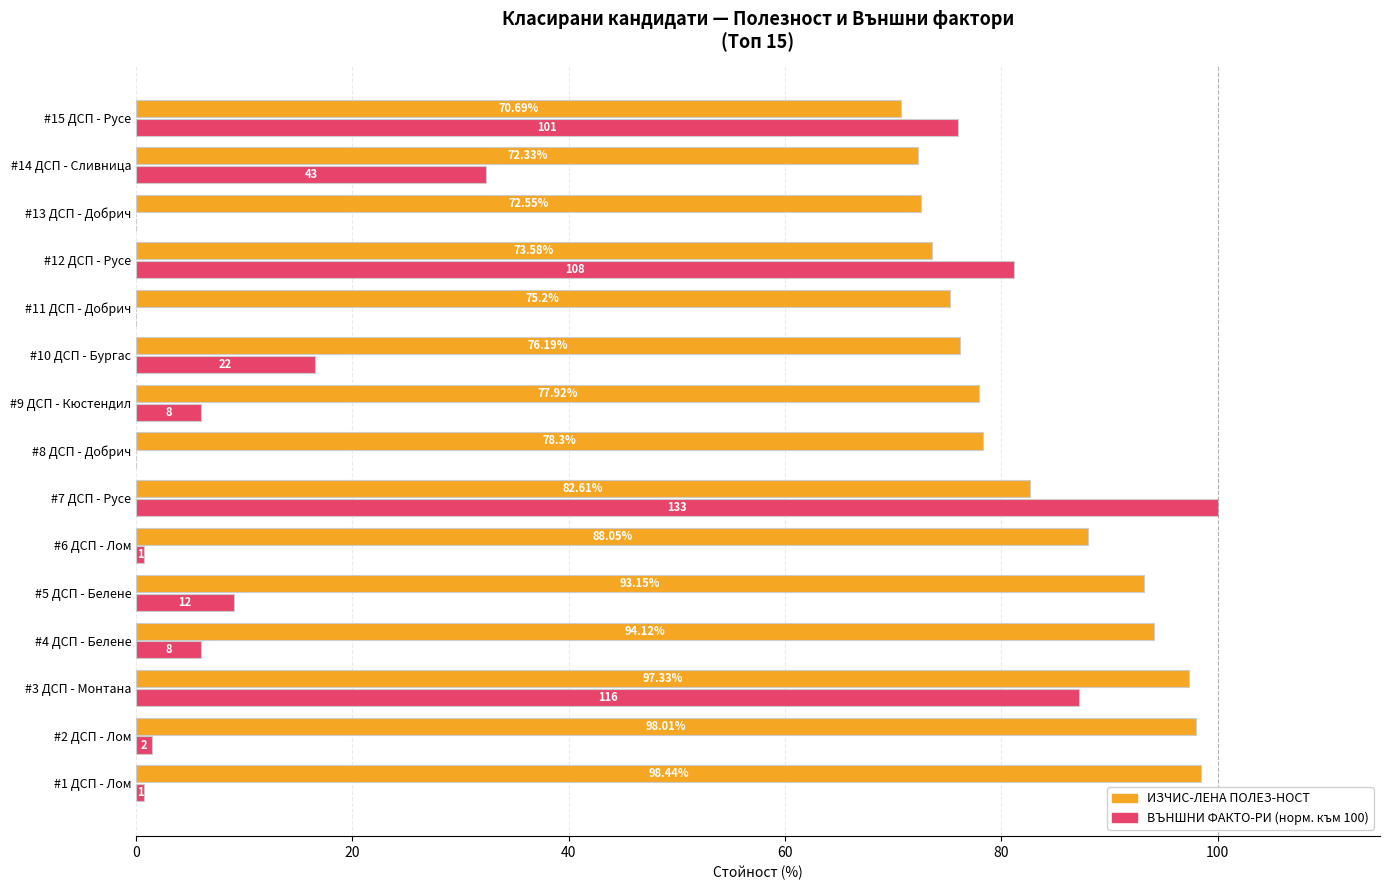

At which category is the sum across all series the highest?

#3 ДСП - Монтана